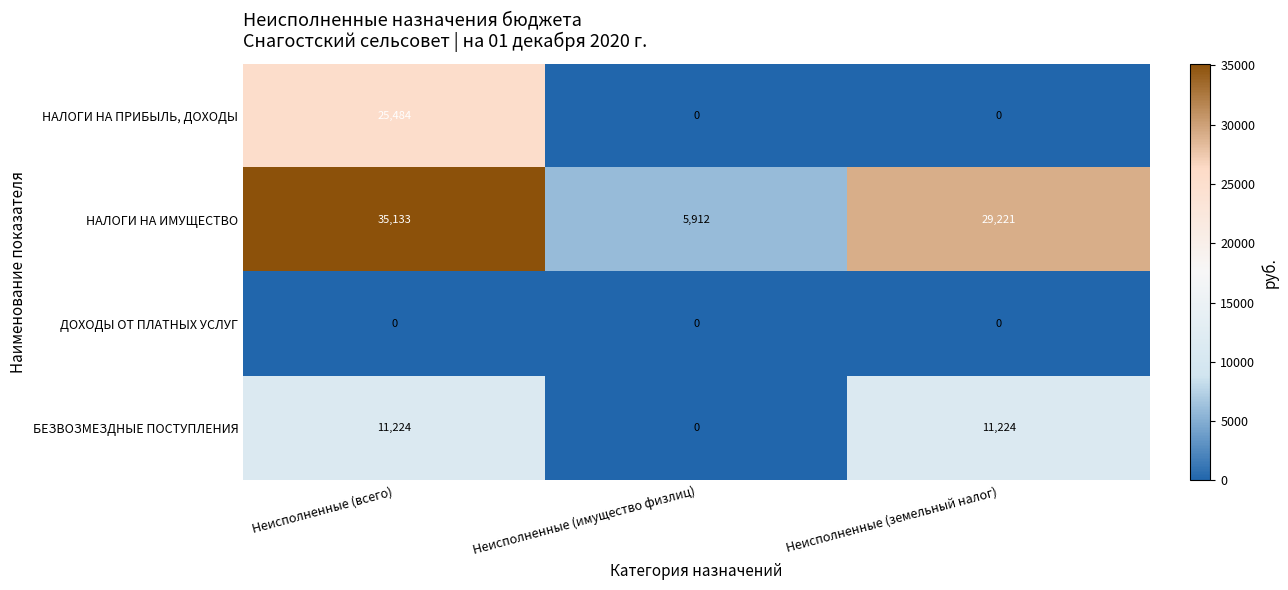

What is the total value across all series at Неисполненные (земельный налог)?

40445